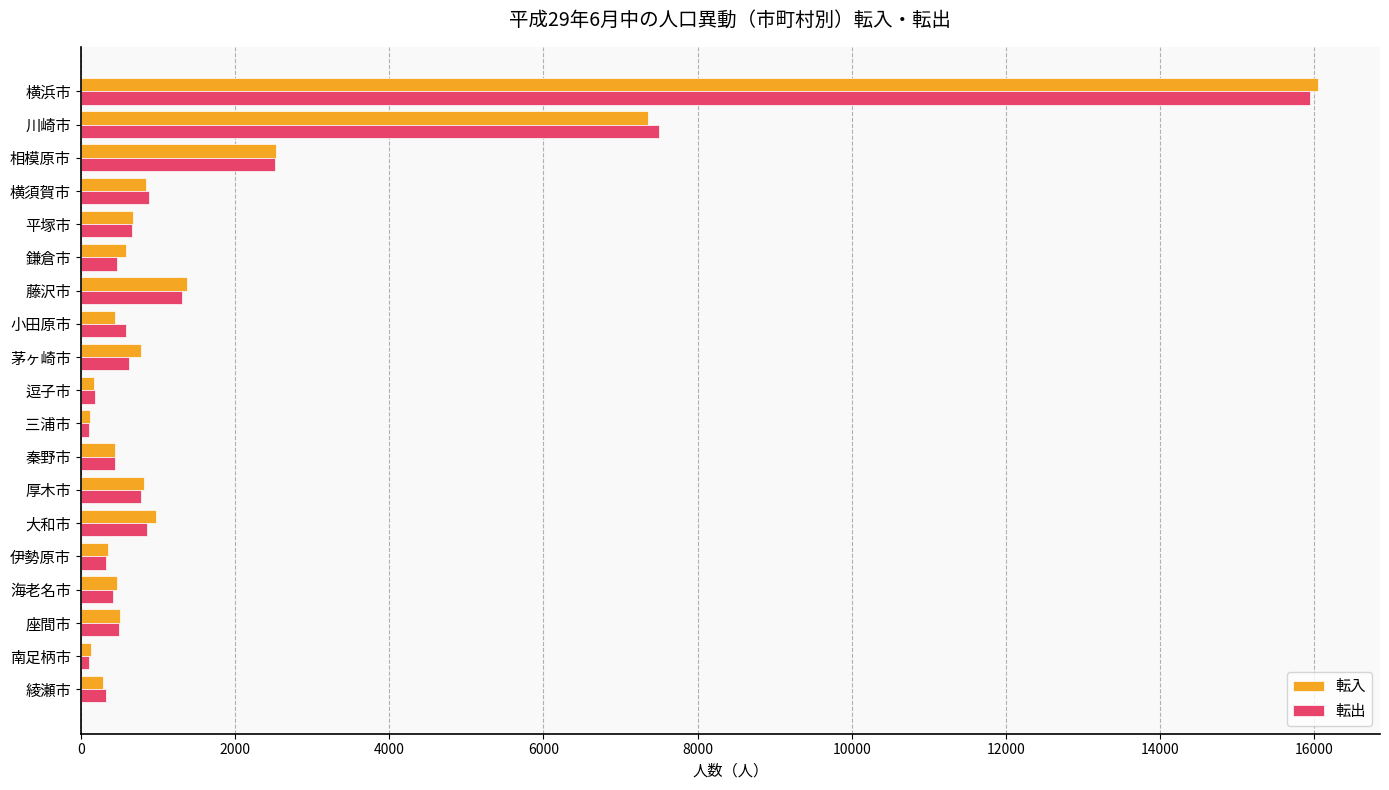

Is it true that 転出 equals 419 at 海老名市?

True